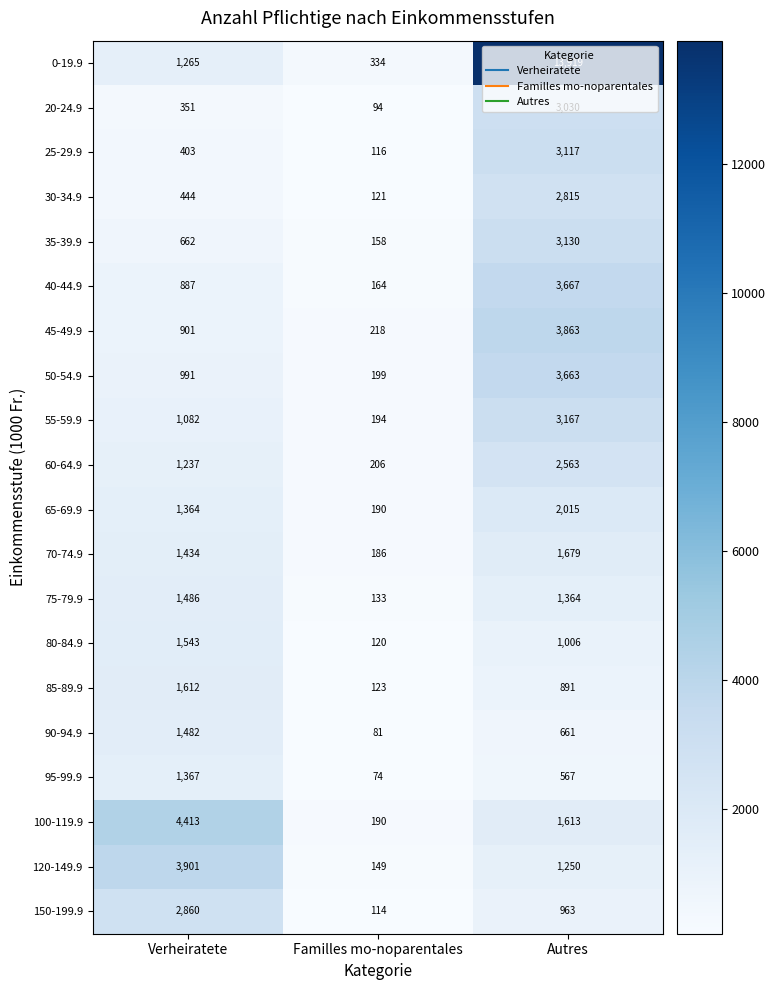

The 45-49.9 series shows 3863 at Autres. True or false?

True